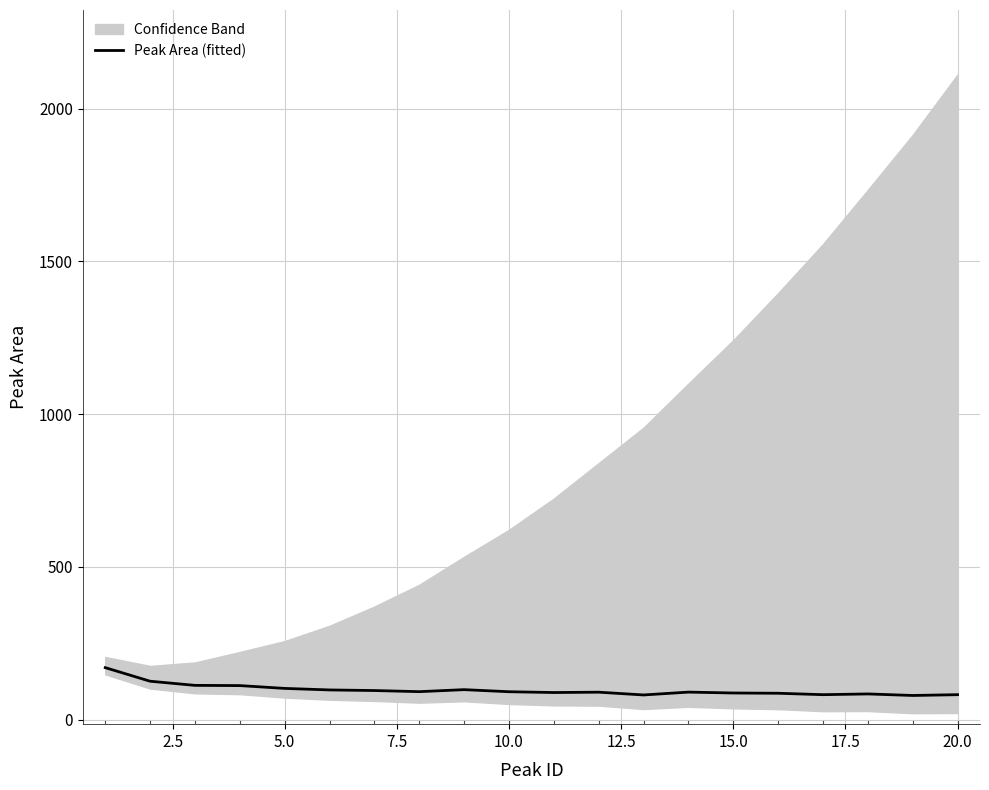

What is the smallest value displayed?

78.9